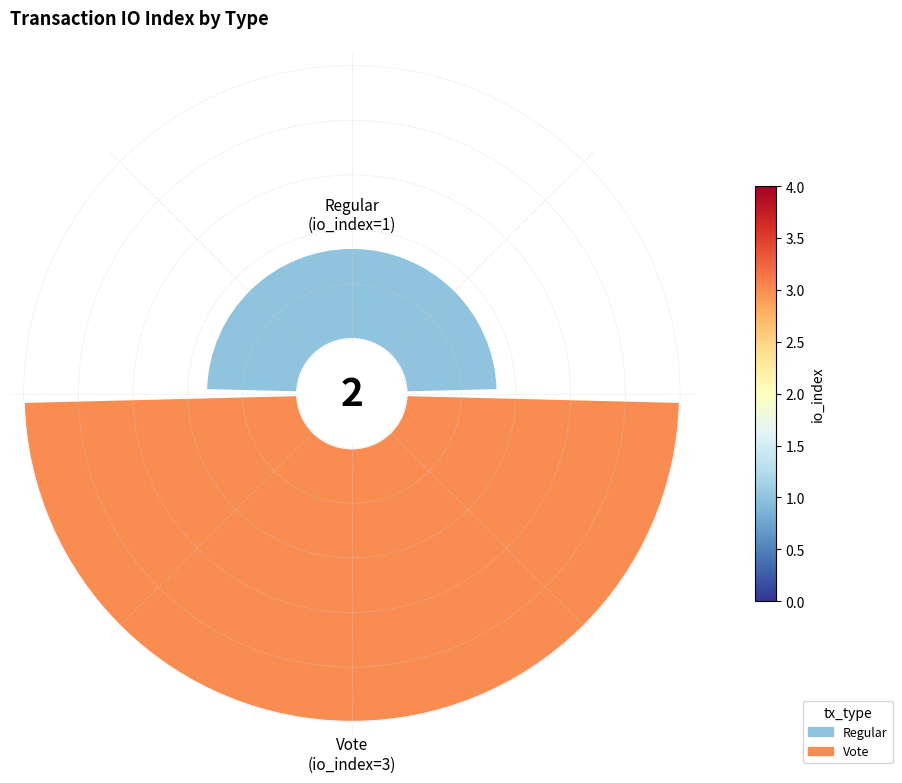

Count the number of slices in the pie.

2